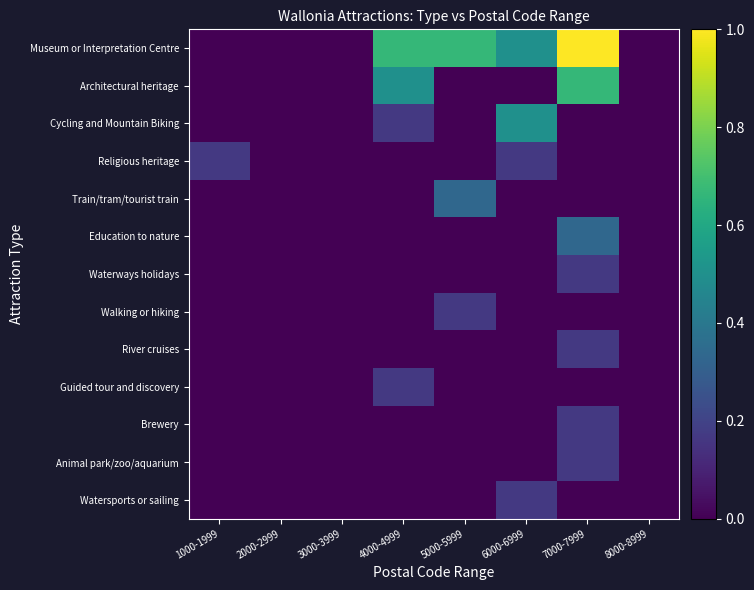

At how many categories does at least one series exceed 0?

5